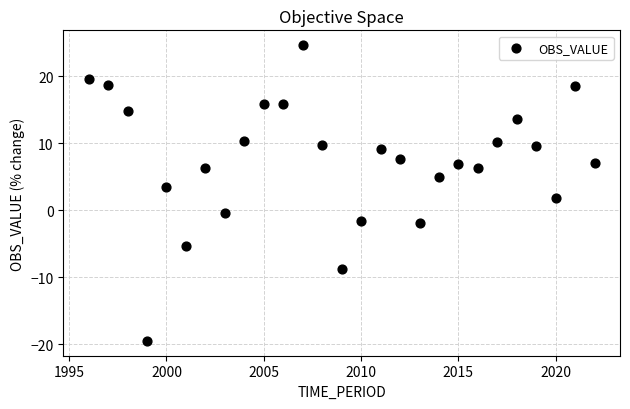

What is the range of Y values (max minus min)?

44.2